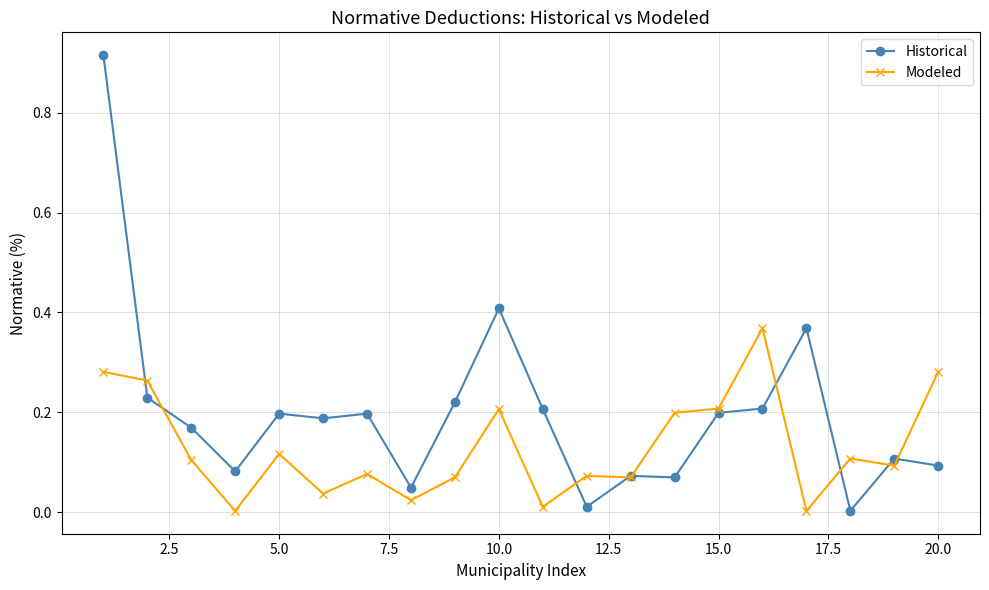

What is the sum of all Modeled values?

2.6